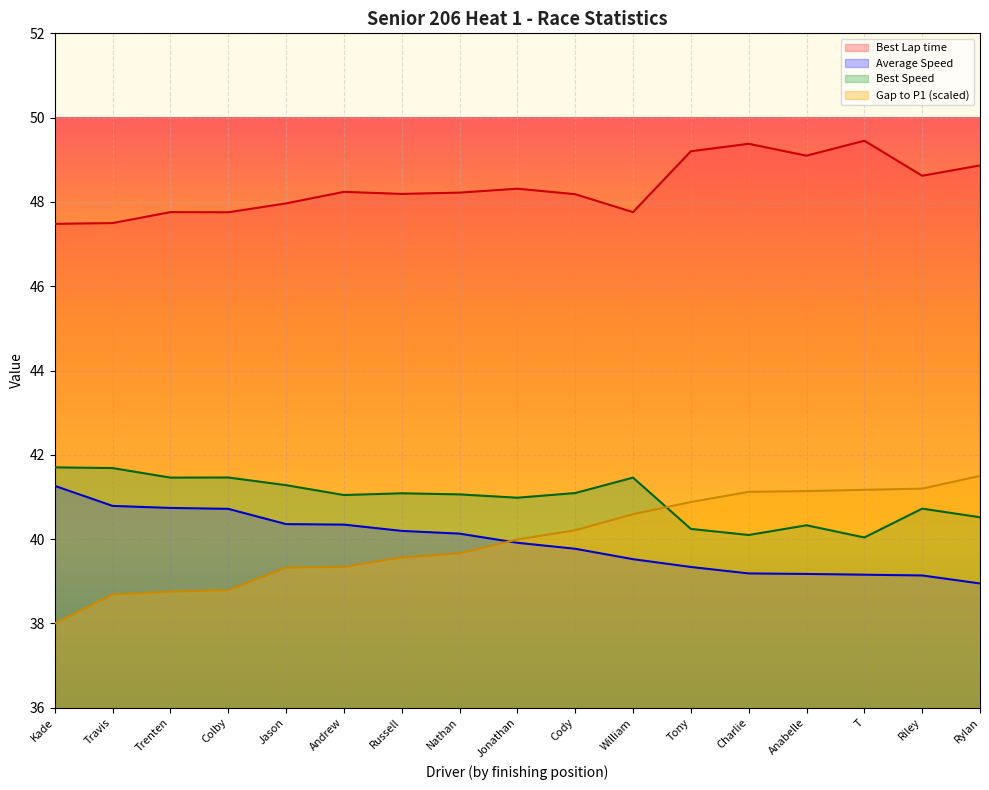

What is the minimum value shown in the chart?

38.0